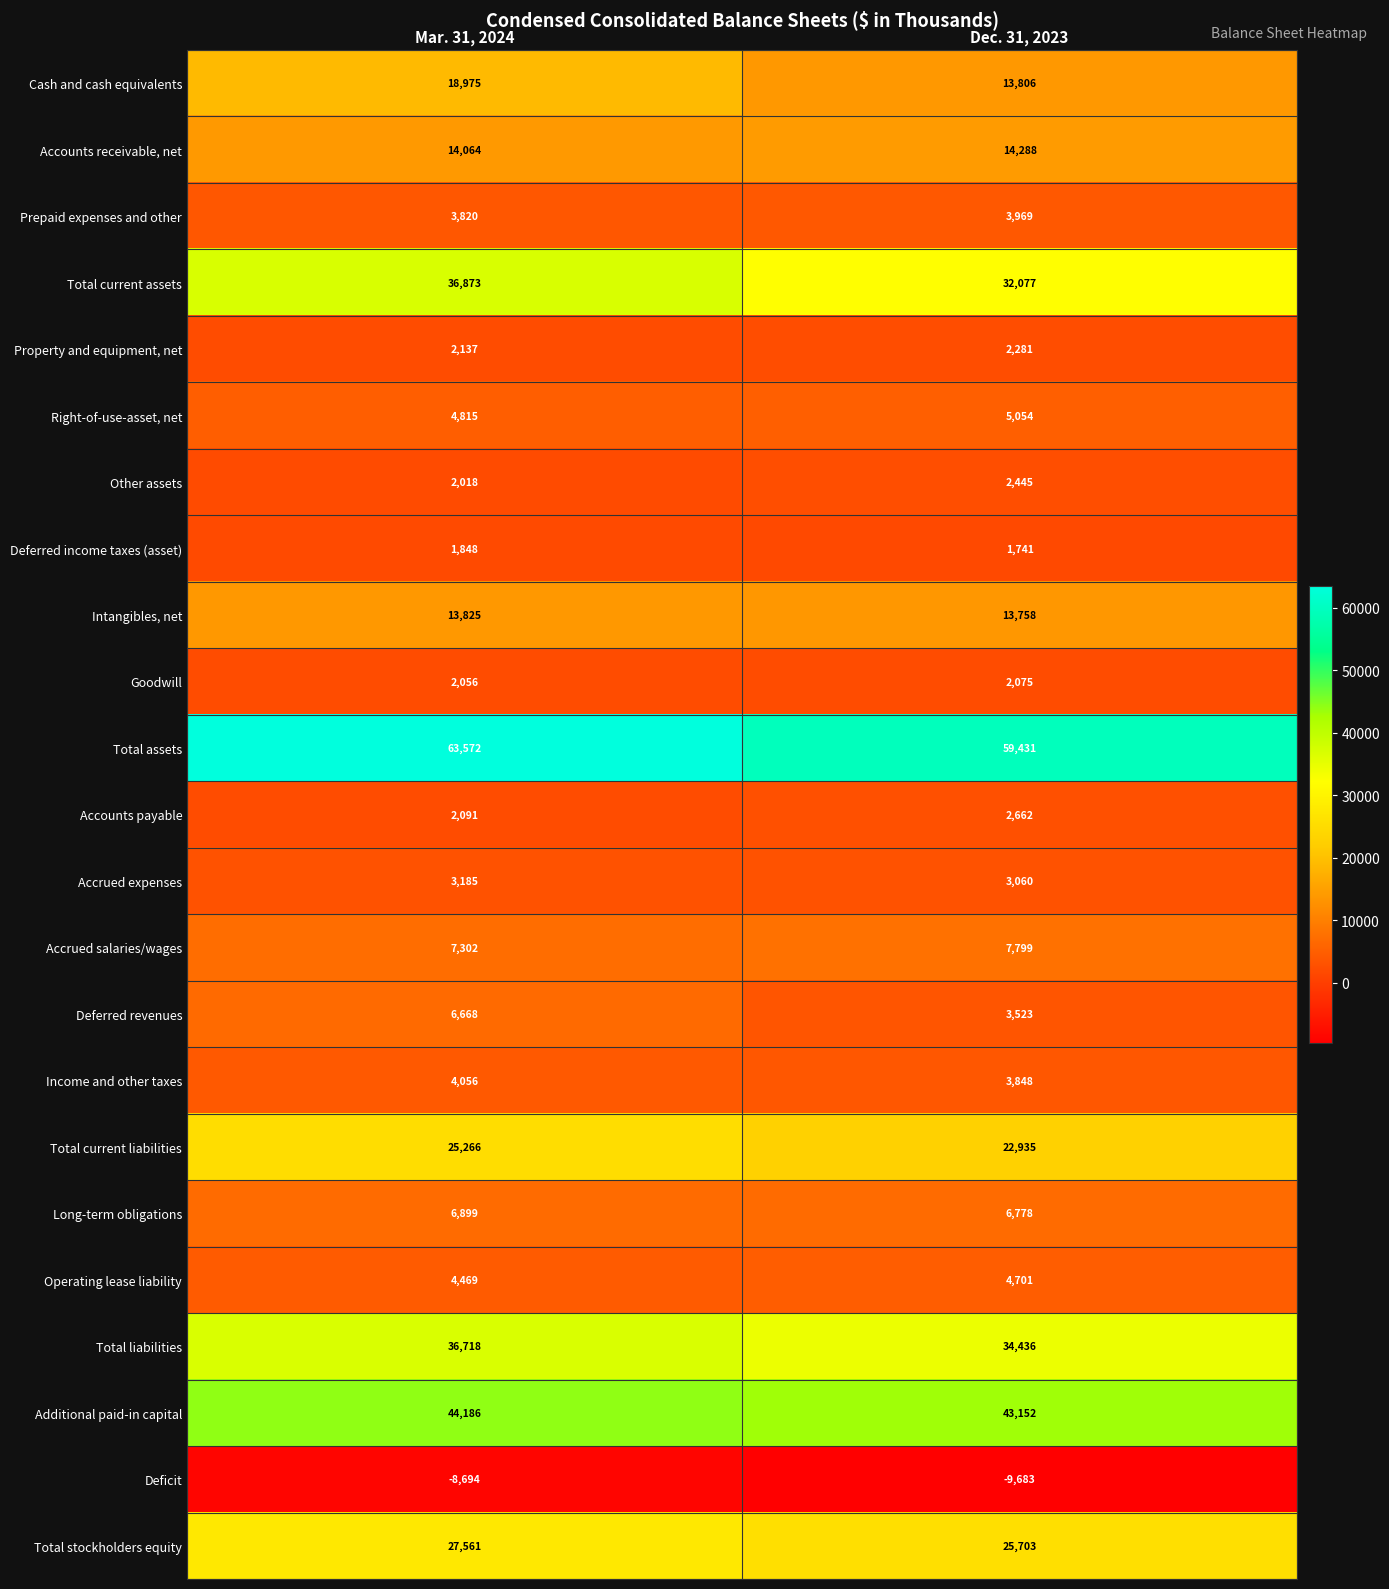

How many data points in Income and other taxes are less than 4056?

1